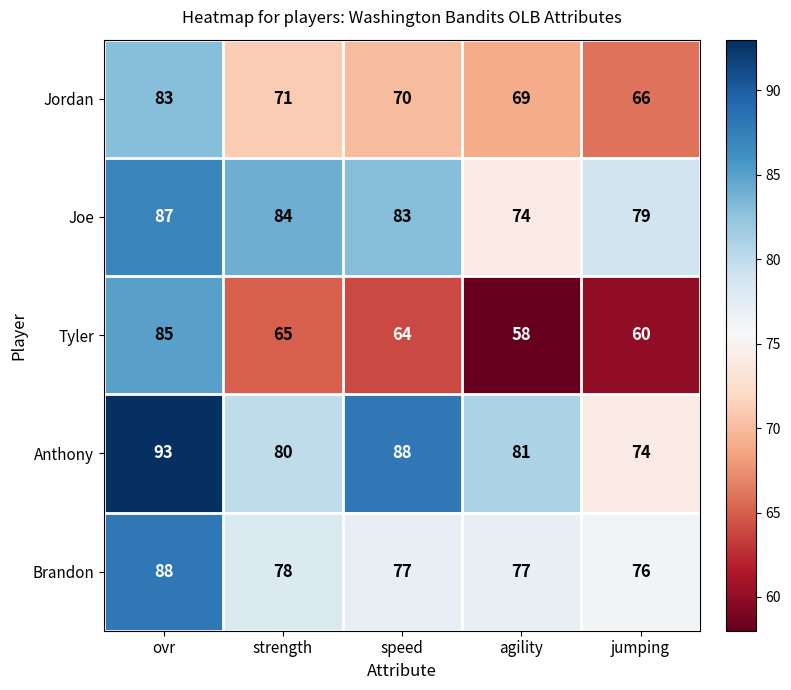

Which category has the highest value across all series?

ovr